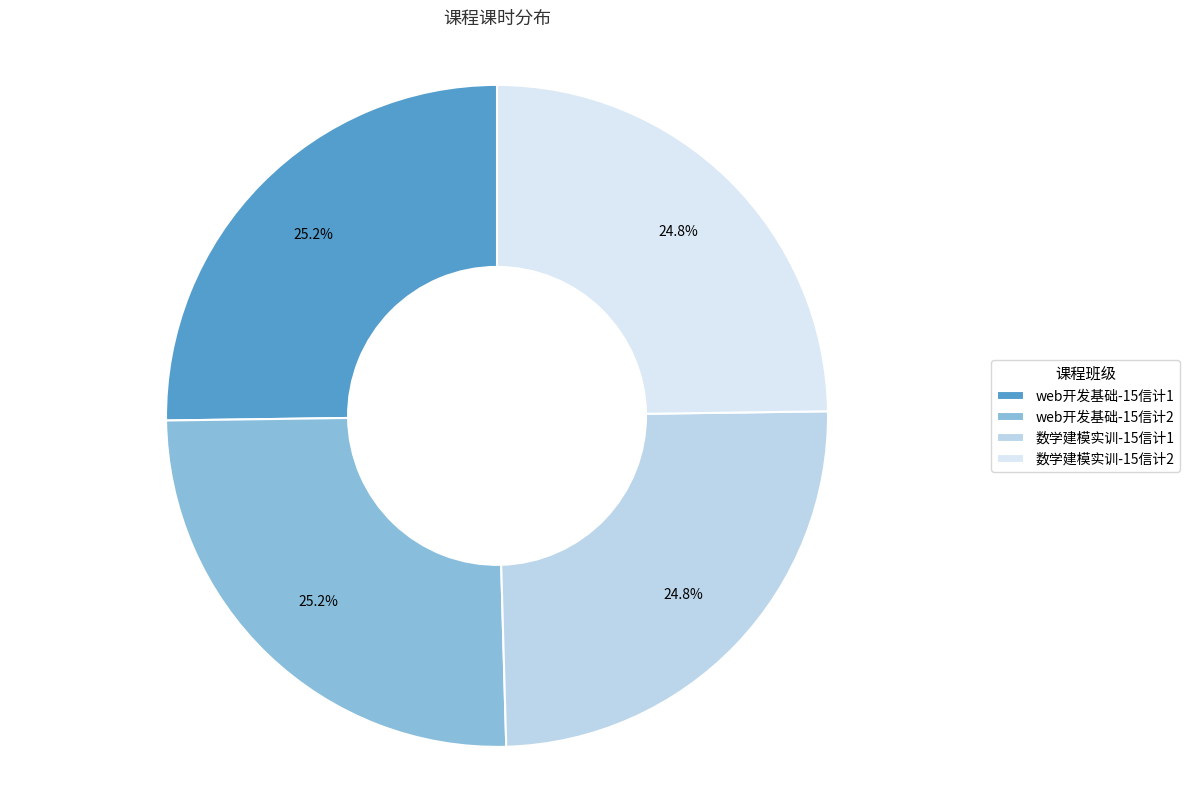

Count the number of slices in the pie.

4